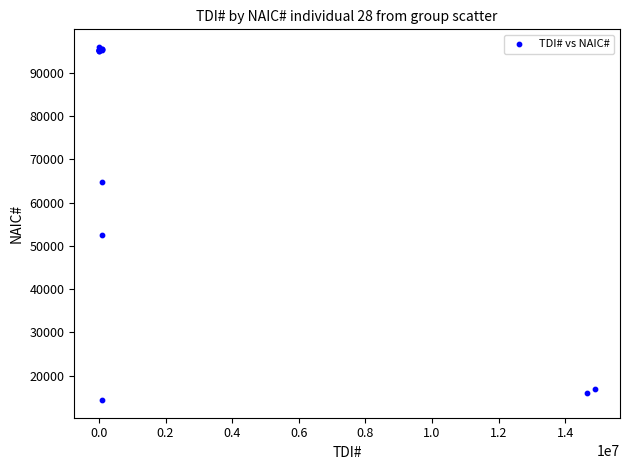

What Y value in the scatter plot is closest to 55148?

52556